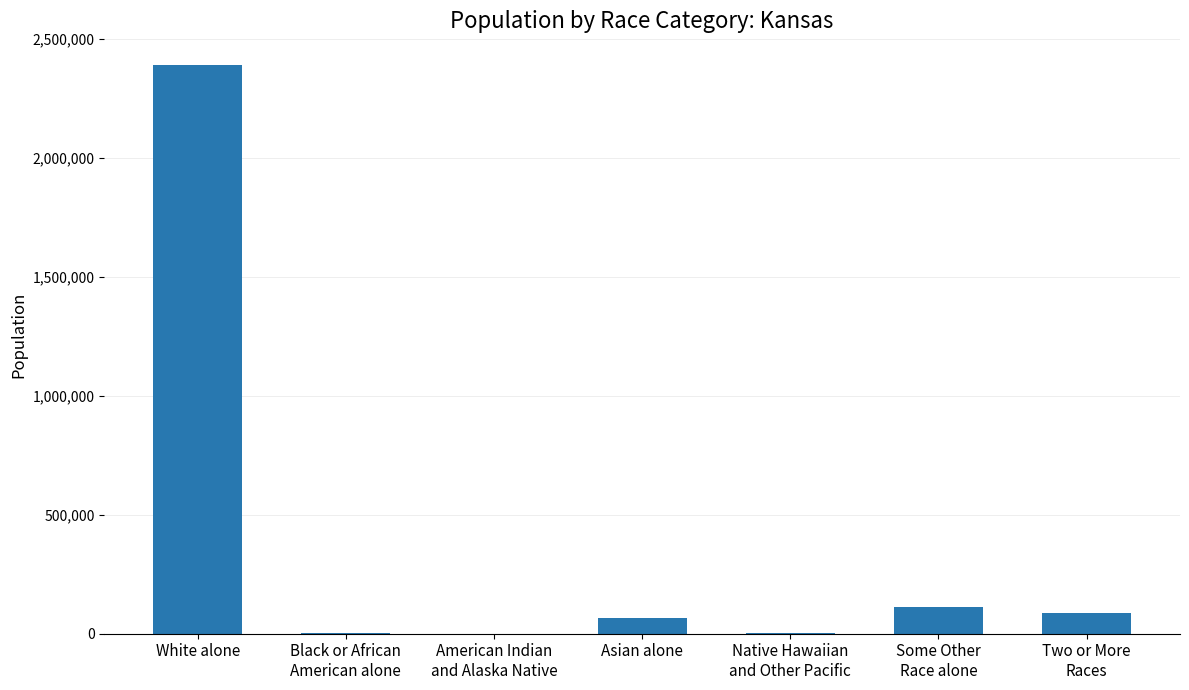

How many series are shown in this chart?

1